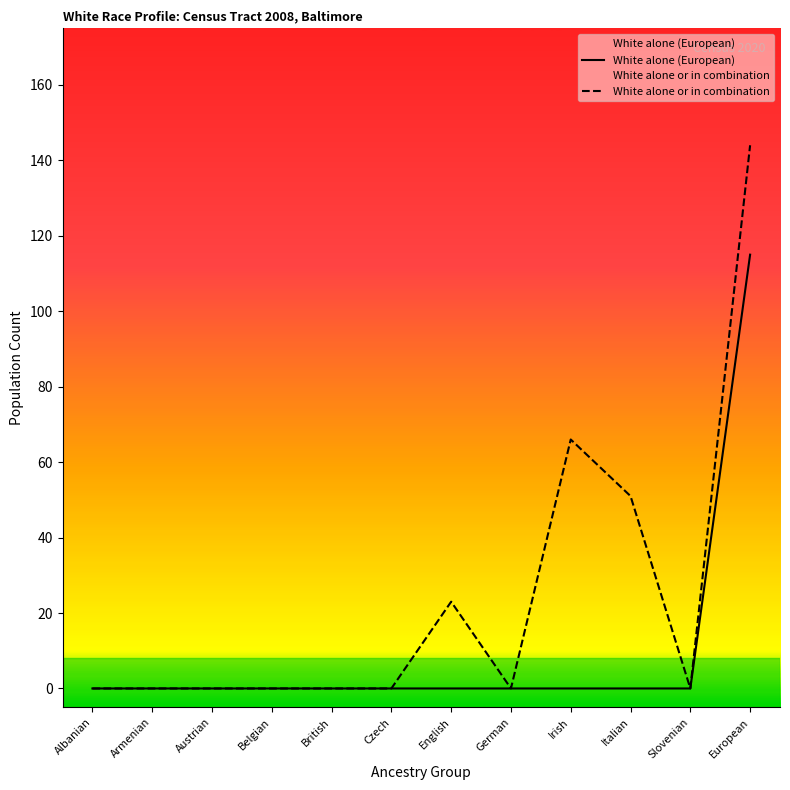

What position from the right is German?

5